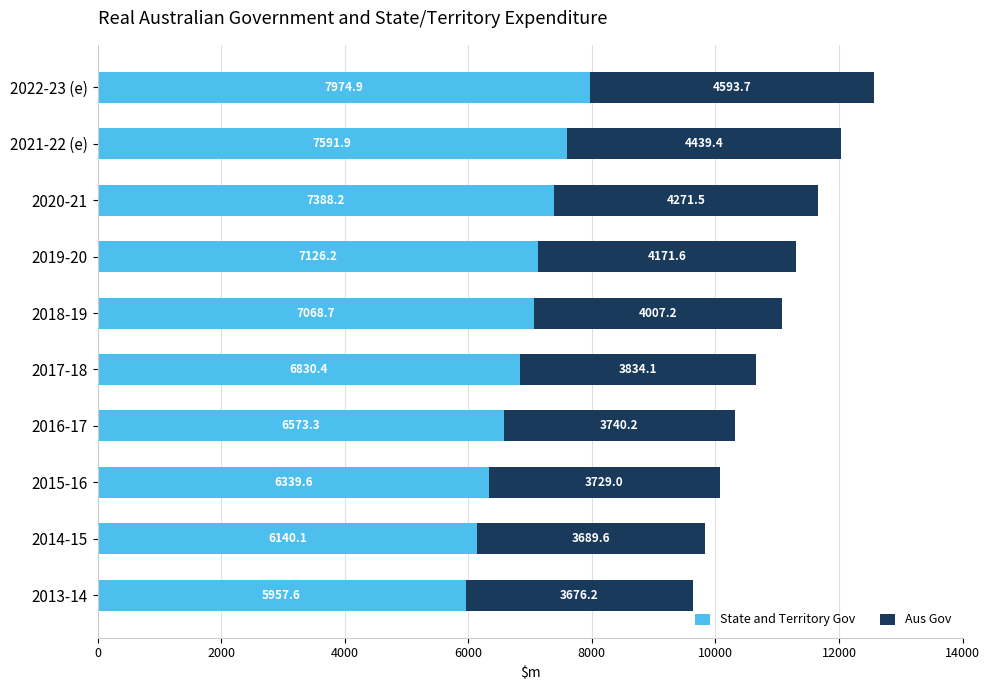

At which label does State and Territory Gov reach its minimum?

2013-14